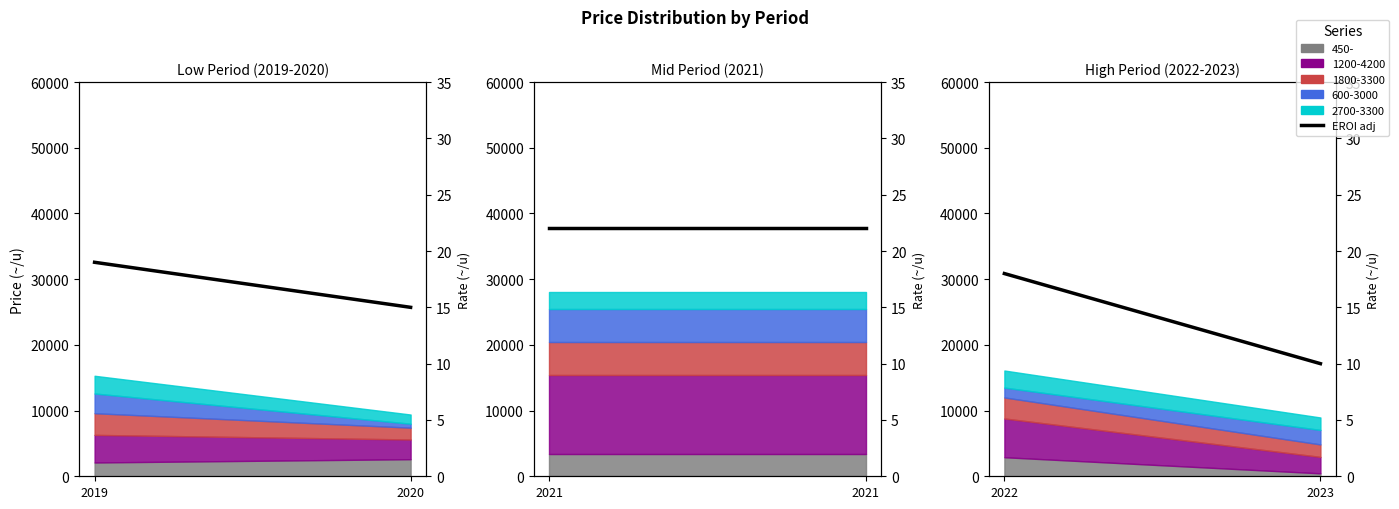

What is the difference between the maximum and minimum values?

8